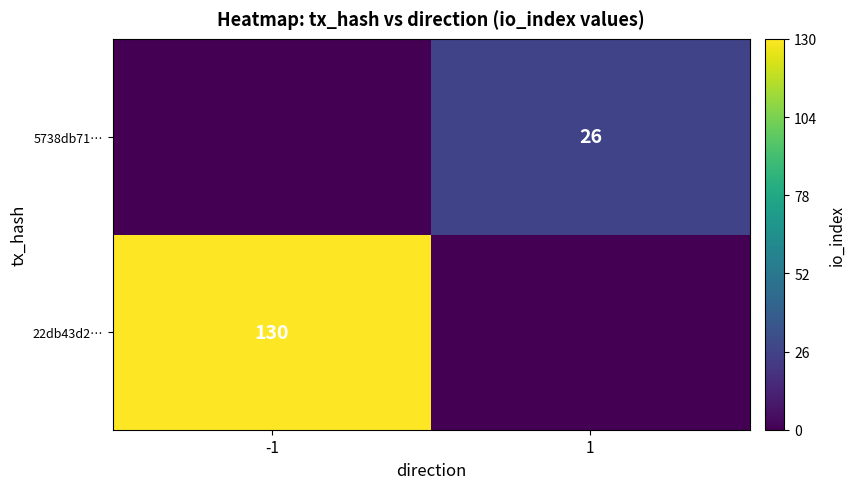

Is the value of 22db43d2… at -1 greater than the value of 5738db71… at 1?

Yes